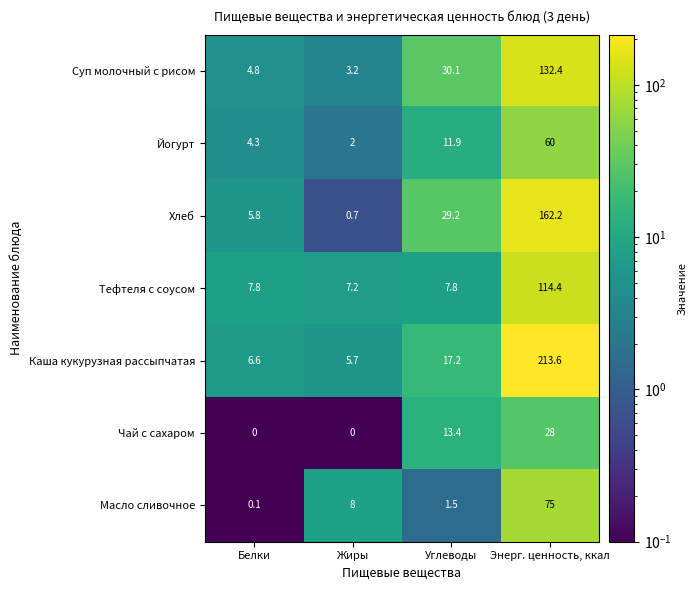

The Хлеб series shows 0.7 at Жиры. True or false?

True